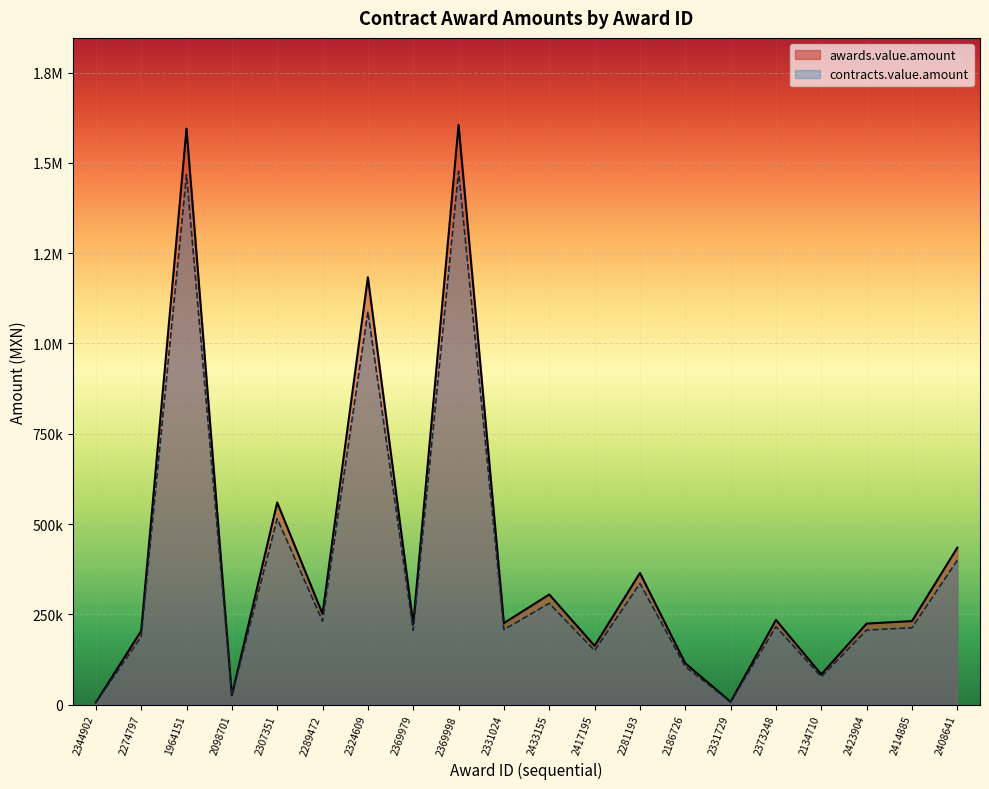

Count the number of categories in the chart.

20